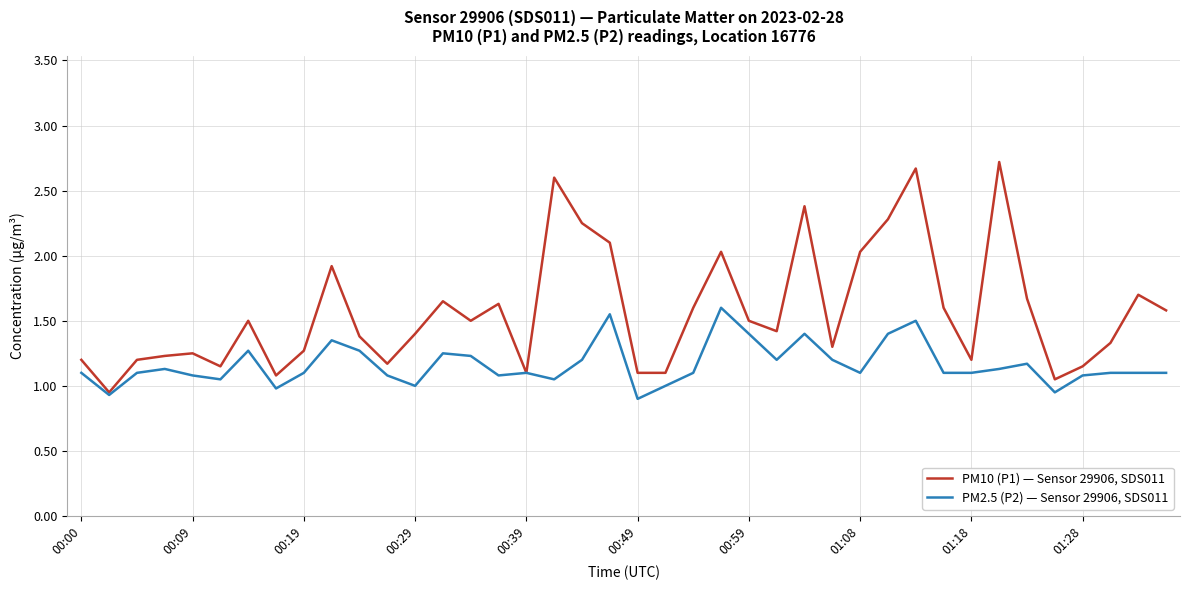

What are all the series names shown in the legend?

PM10 (P1) — Sensor 29906, SDS011, PM2.5 (P2) — Sensor 29906, SDS011